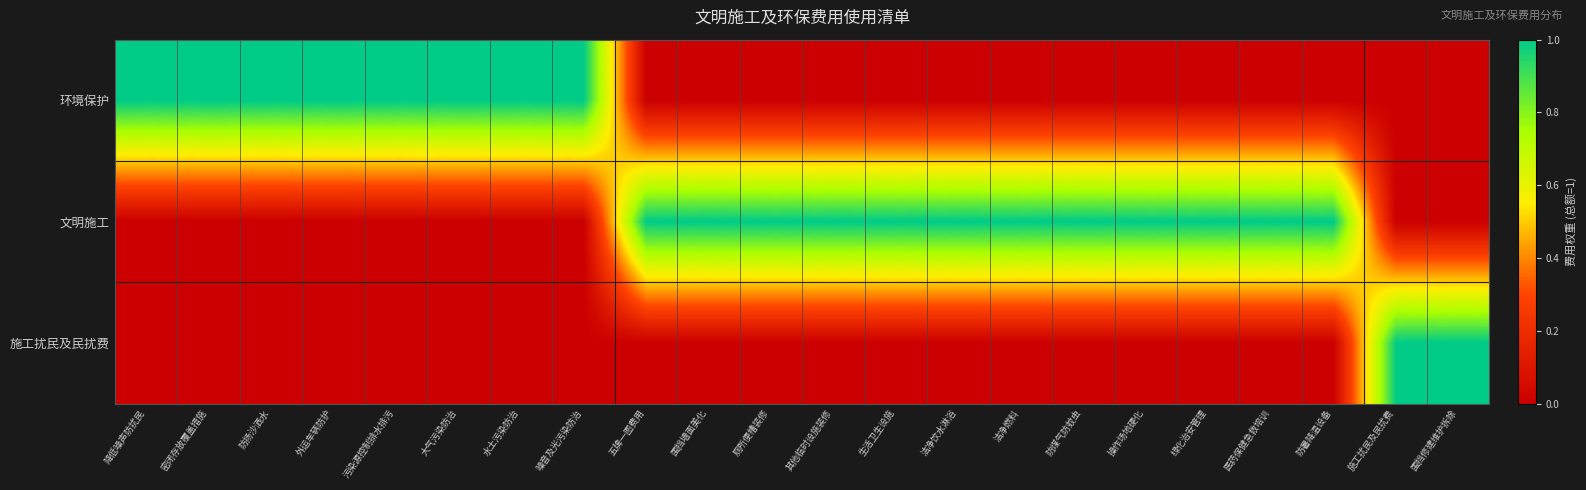

Reading left to right, extract all data points from this chart.

环境保护: 降低噪声防扰民=1	密闭存放覆盖措施=1	防扬沙洒水=1	外运车辆防护=1	污染源控制排水排污=1	大气污染防治=1	水土污染防治=1	噪音及光污染防治=1	五牌一图费用=0	围挡墙面美化=0	厕所便槽装修=0	其他临时设施装修=0	生活卫生设施=0	洁净饮水淋浴=0	洁净燃料=0	防煤气防蚊虫=0	操作场地硬化=0	绿化治安管理=0	医药保健急救培训=0	防暑降温设备=0	施工扰民及民扰费=0	围挡修建维护拆除=0
文明施工: 降低噪声防扰民=0	密闭存放覆盖措施=0	防扬沙洒水=0	外运车辆防护=0	污染源控制排水排污=0	大气污染防治=0	水土污染防治=0	噪音及光污染防治=0	五牌一图费用=1	围挡墙面美化=1	厕所便槽装修=1	其他临时设施装修=1	生活卫生设施=1	洁净饮水淋浴=1	洁净燃料=1	防煤气防蚊虫=1	操作场地硬化=1	绿化治安管理=1	医药保健急救培训=1	防暑降温设备=1	施工扰民及民扰费=0	围挡修建维护拆除=0
施工扰民及民扰费: 降低噪声防扰民=0	密闭存放覆盖措施=0	防扬沙洒水=0	外运车辆防护=0	污染源控制排水排污=0	大气污染防治=0	水土污染防治=0	噪音及光污染防治=0	五牌一图费用=0	围挡墙面美化=0	厕所便槽装修=0	其他临时设施装修=0	生活卫生设施=0	洁净饮水淋浴=0	洁净燃料=0	防煤气防蚊虫=0	操作场地硬化=0	绿化治安管理=0	医药保健急救培训=0	防暑降温设备=0	施工扰民及民扰费=1	围挡修建维护拆除=1